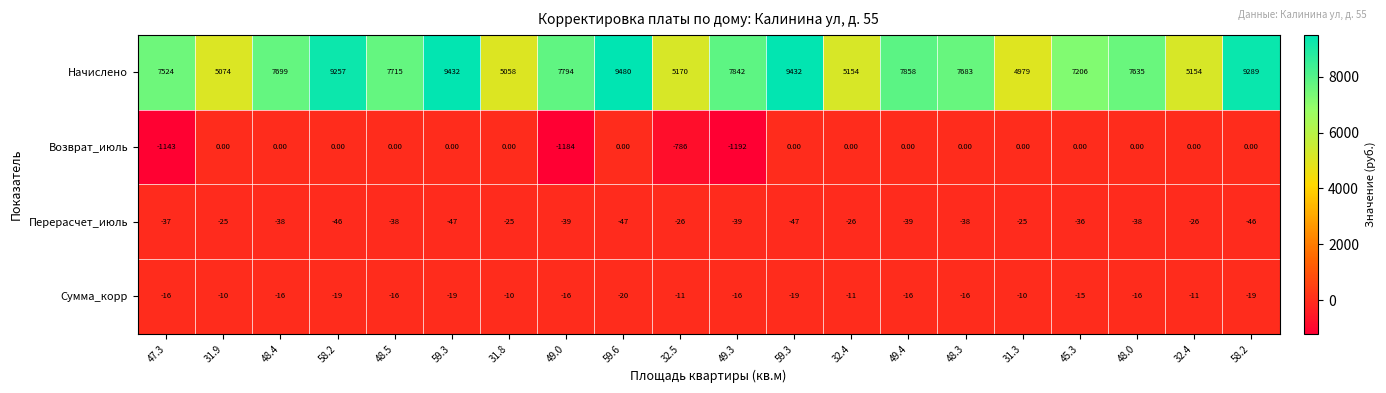

Reading left to right, transcribe all the data shown in this chart.

Начислено: 47.3=7524.0	31.9=5074.0	48.4=7699.0	58.2=9257.0	48.5=7715.0	59.3=9432.0	31.8=5058.0	49.0=7794.0	59.6=9480.0	32.5=5170.0	49.3=7842.0	59.3=9432.0	32.4=5154.0	49.4=7858.0	48.3=7683.0	31.3=4979.0	45.3=7206.0	48.0=7635.0	32.4=5154.0	58.2=9289.0
Возврат_июль: 47.3=-1143.0	31.9=0.0	48.4=0.0	58.2=0.0	48.5=0.0	59.3=0.0	31.8=0.0	49.0=-1184.0	59.6=0.0	32.5=-786.0	49.3=-1192.0	59.3=0.0	32.4=0.0	49.4=0.0	48.3=0.0	31.3=0.0	45.3=0.0	48.0=0.0	32.4=0.0	58.2=0.0
Перерасчет_июль: 47.3=-37.0	31.9=-25.0	48.4=-38.0	58.2=-46.0	48.5=-38.0	59.3=-47.0	31.8=-25.0	49.0=-39.0	59.6=-47.0	32.5=-26.0	49.3=-39.0	59.3=-47.0	32.4=-26.0	49.4=-39.0	48.3=-38.0	31.3=-25.0	45.3=-36.0	48.0=-38.0	32.4=-26.0	58.2=-46.0
Сумма_корр: 47.3=-16.0	31.9=-10.0	48.4=-16.0	58.2=-19.0	48.5=-16.0	59.3=-19.0	31.8=-10.0	49.0=-16.0	59.6=-20.0	32.5=-11.0	49.3=-16.0	59.3=-19.0	32.4=-11.0	49.4=-16.0	48.3=-16.0	31.3=-10.0	45.3=-15.0	48.0=-16.0	32.4=-11.0	58.2=-19.0